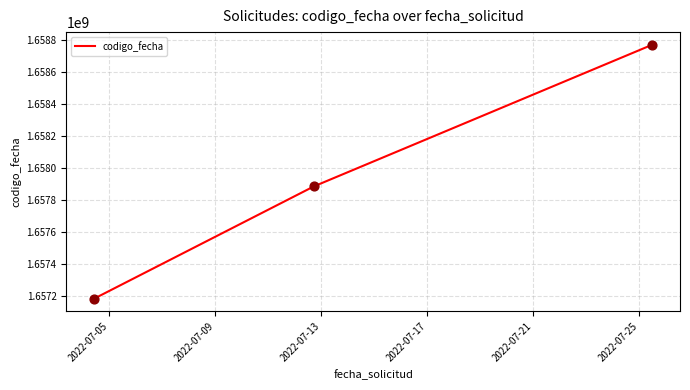

What is the difference between the maximum and second lowest values?

885934